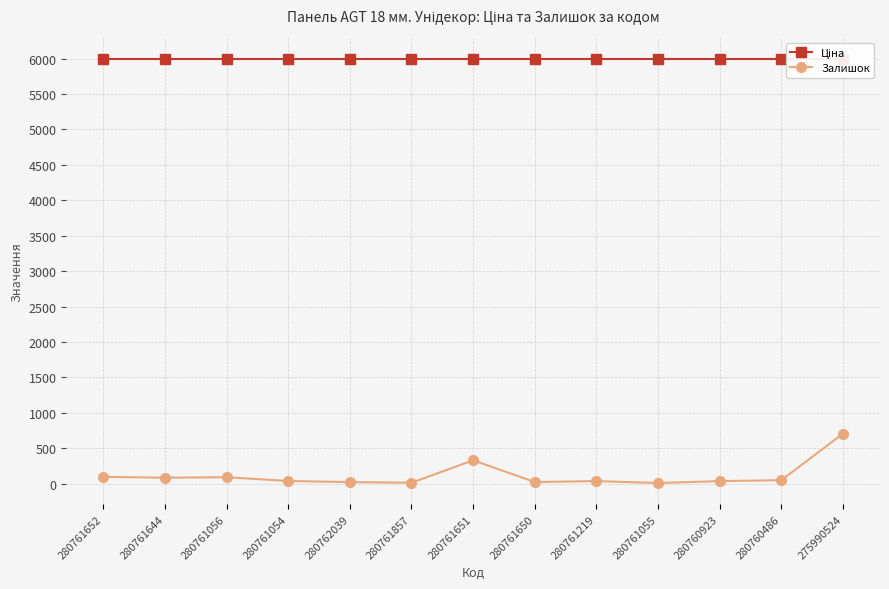

What is the maximum value for Залишок?

708